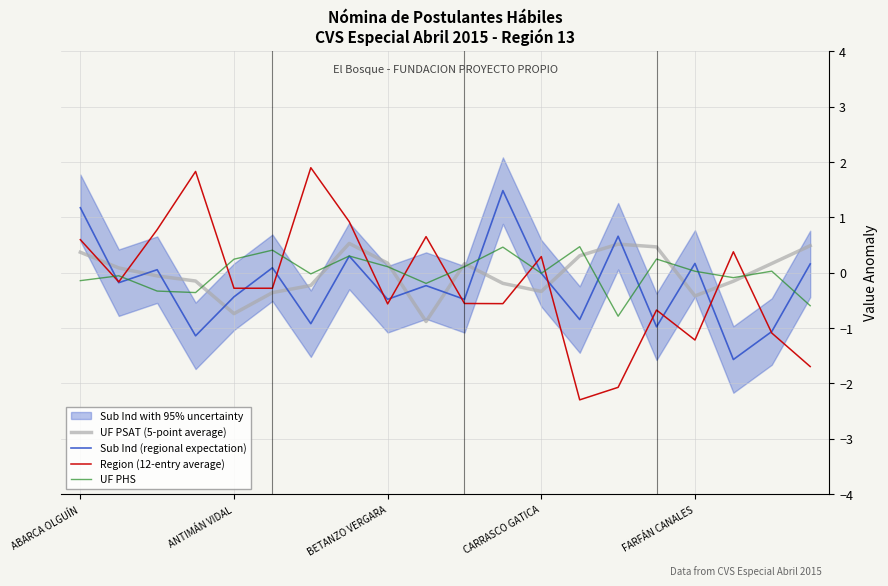

After their last crossing, which series has the higher values: UF PSAT (5-point average) or UF PHS?

UF PSAT (5-point average)